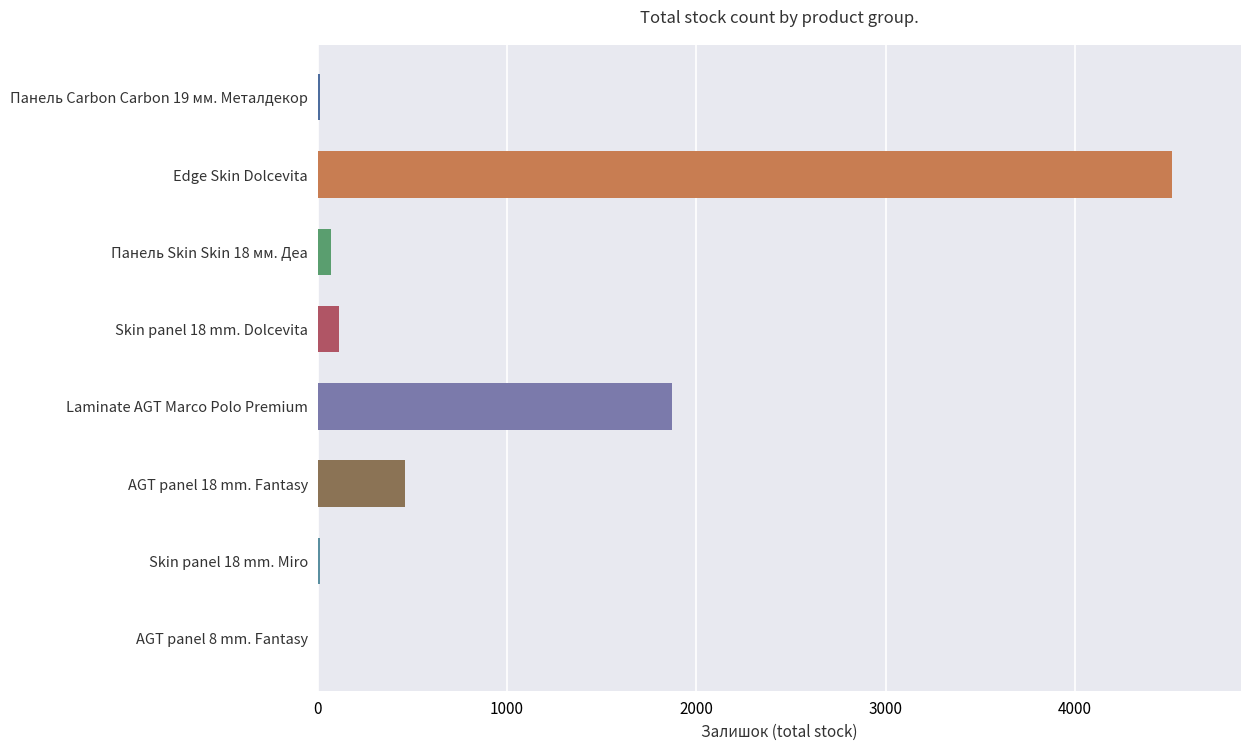

What is the maximum value shown in the chart?

4514